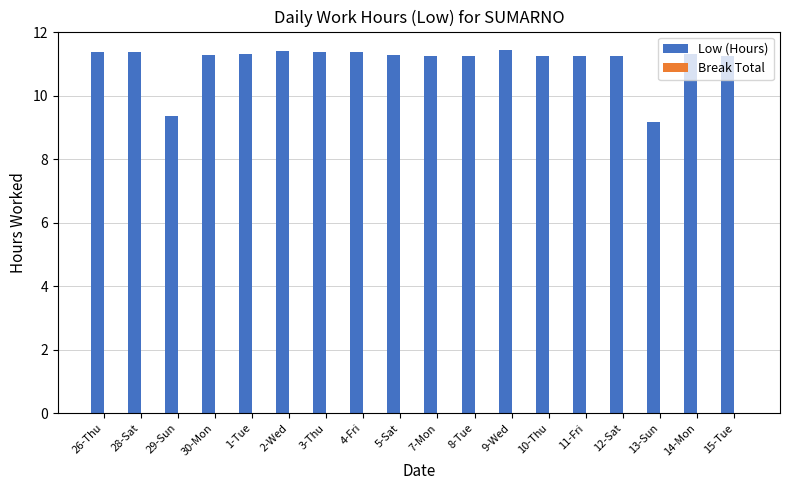

What is the label of the 12th bar from the right?

3-Thu